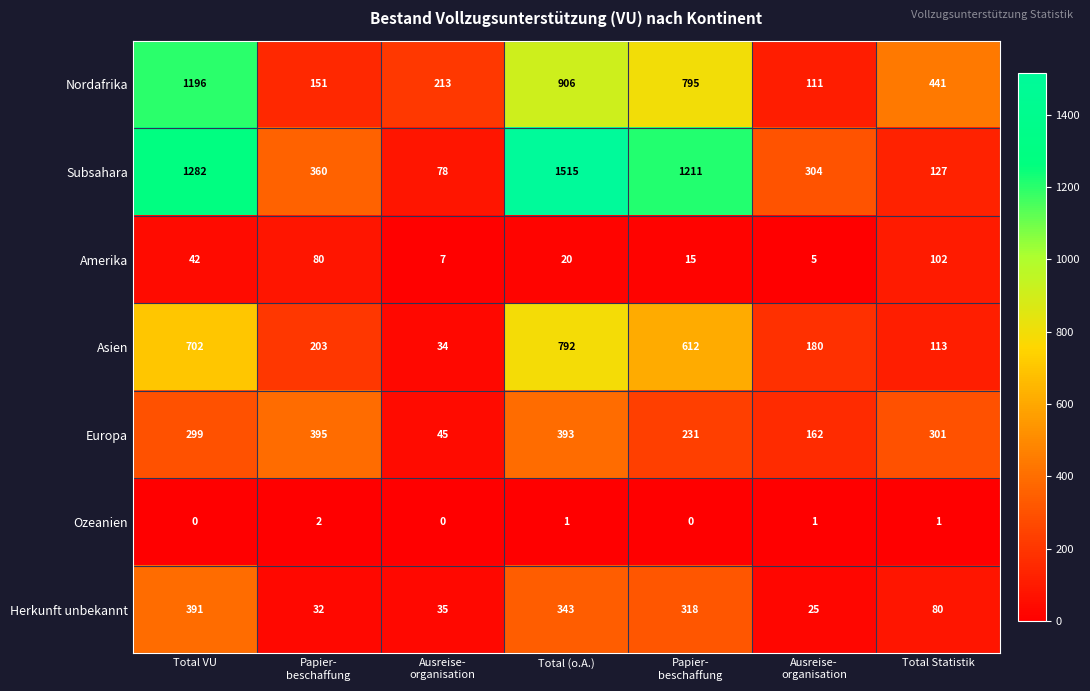

What is the total value across all series at Papier-
beschaffung?

1223